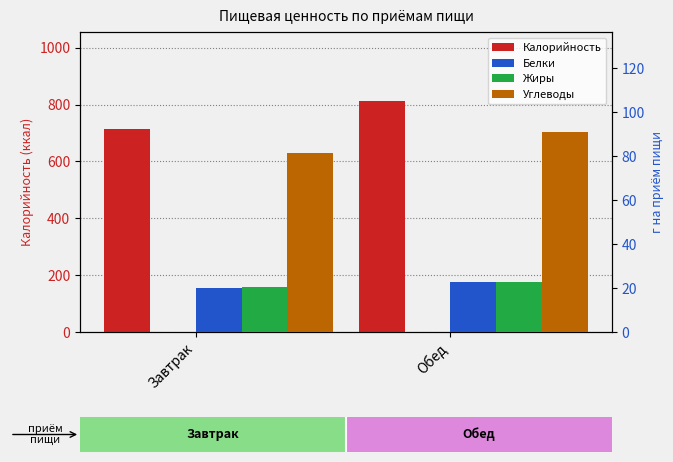

What is the value of the Жиры bar at the 1st from the left?

20.4